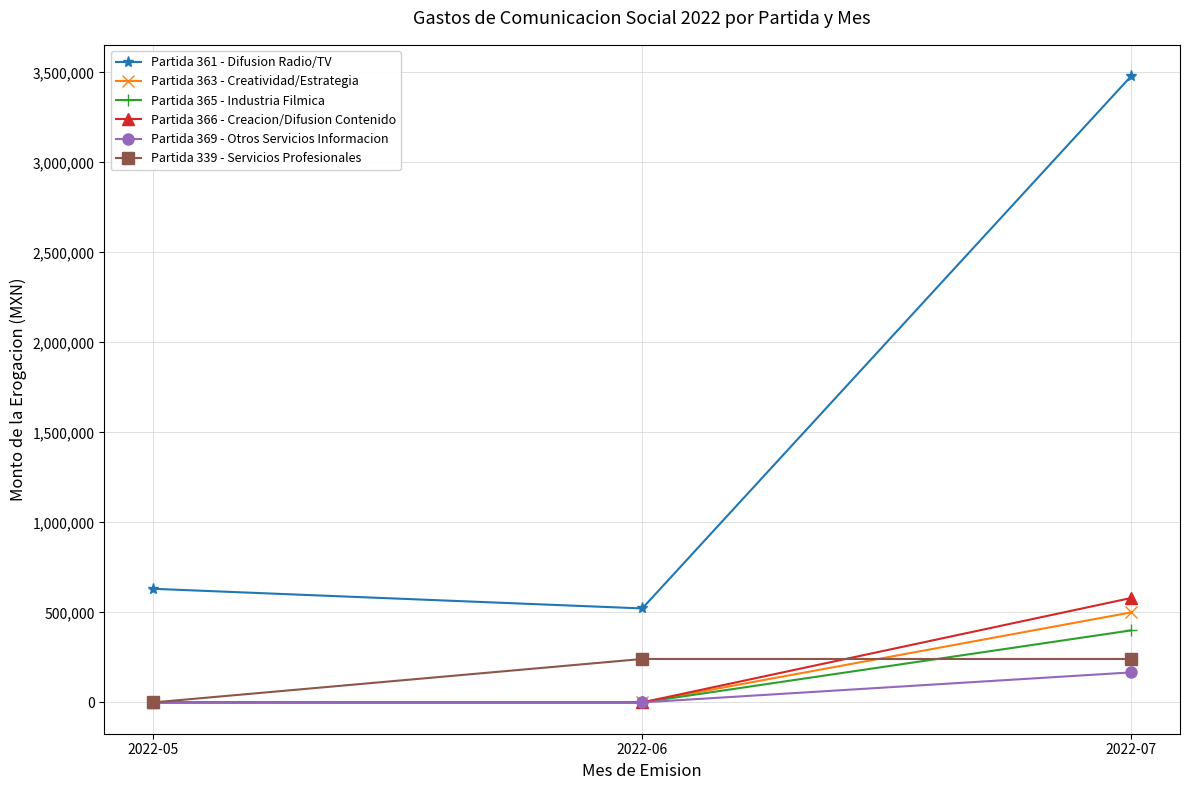

Does the chart have visible grid lines?

Yes